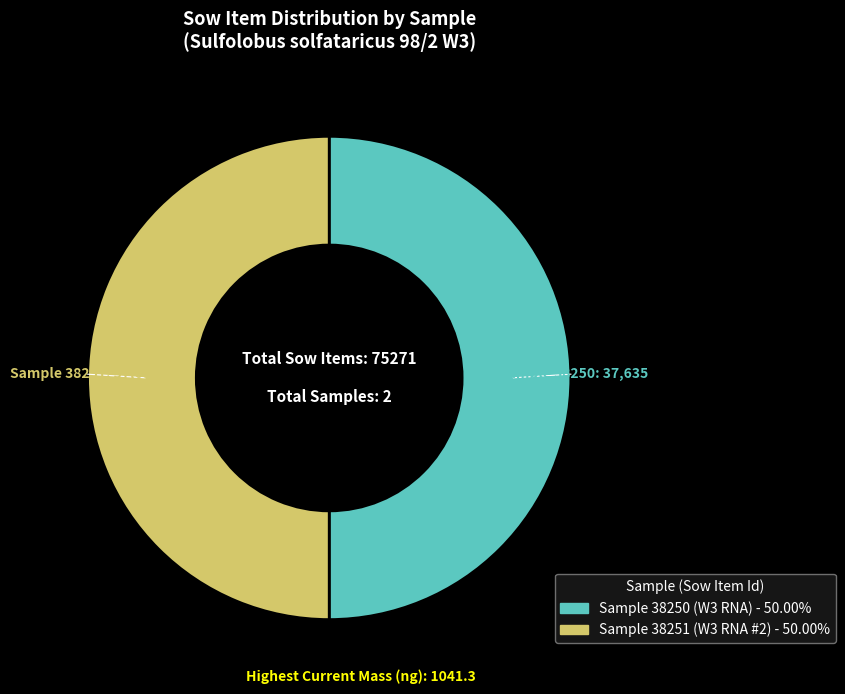

Combined, do Sample 38251 (W3 RNA #2) and Sample 38250 (W3 RNA) account for over 50%?

Yes